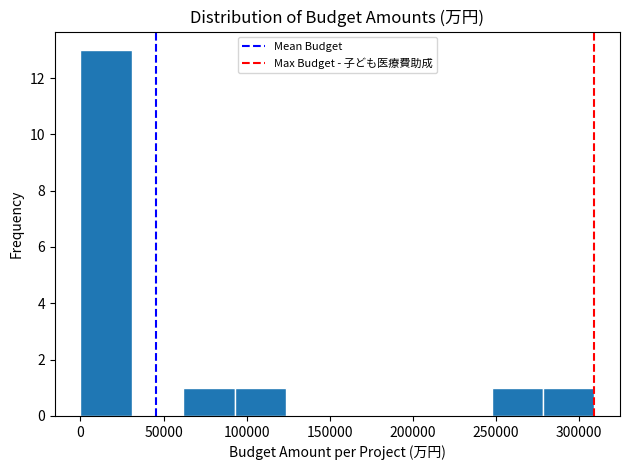

Reading left to right, list every bar in this chart as the range it spans on the x-axis followed by its height. Neither the bar edges nor the heights are printed on the chart, so give them approximately, as read against the axes.

0 to 30000: 13
30000 to 60000: 0
60000 to 95000: 1
95000 to 125000: 1
125000 to 155000: 0
155000 to 185000: 0
185000 to 215000: 0
215000 to 245000: 0
245000 to 280000: 1
280000 to 310000: 1